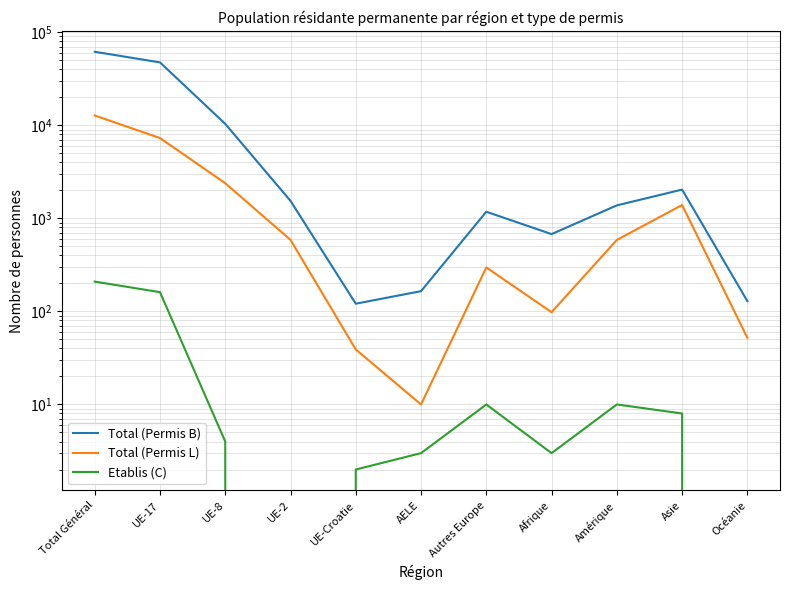

How many data points does each series have?

11